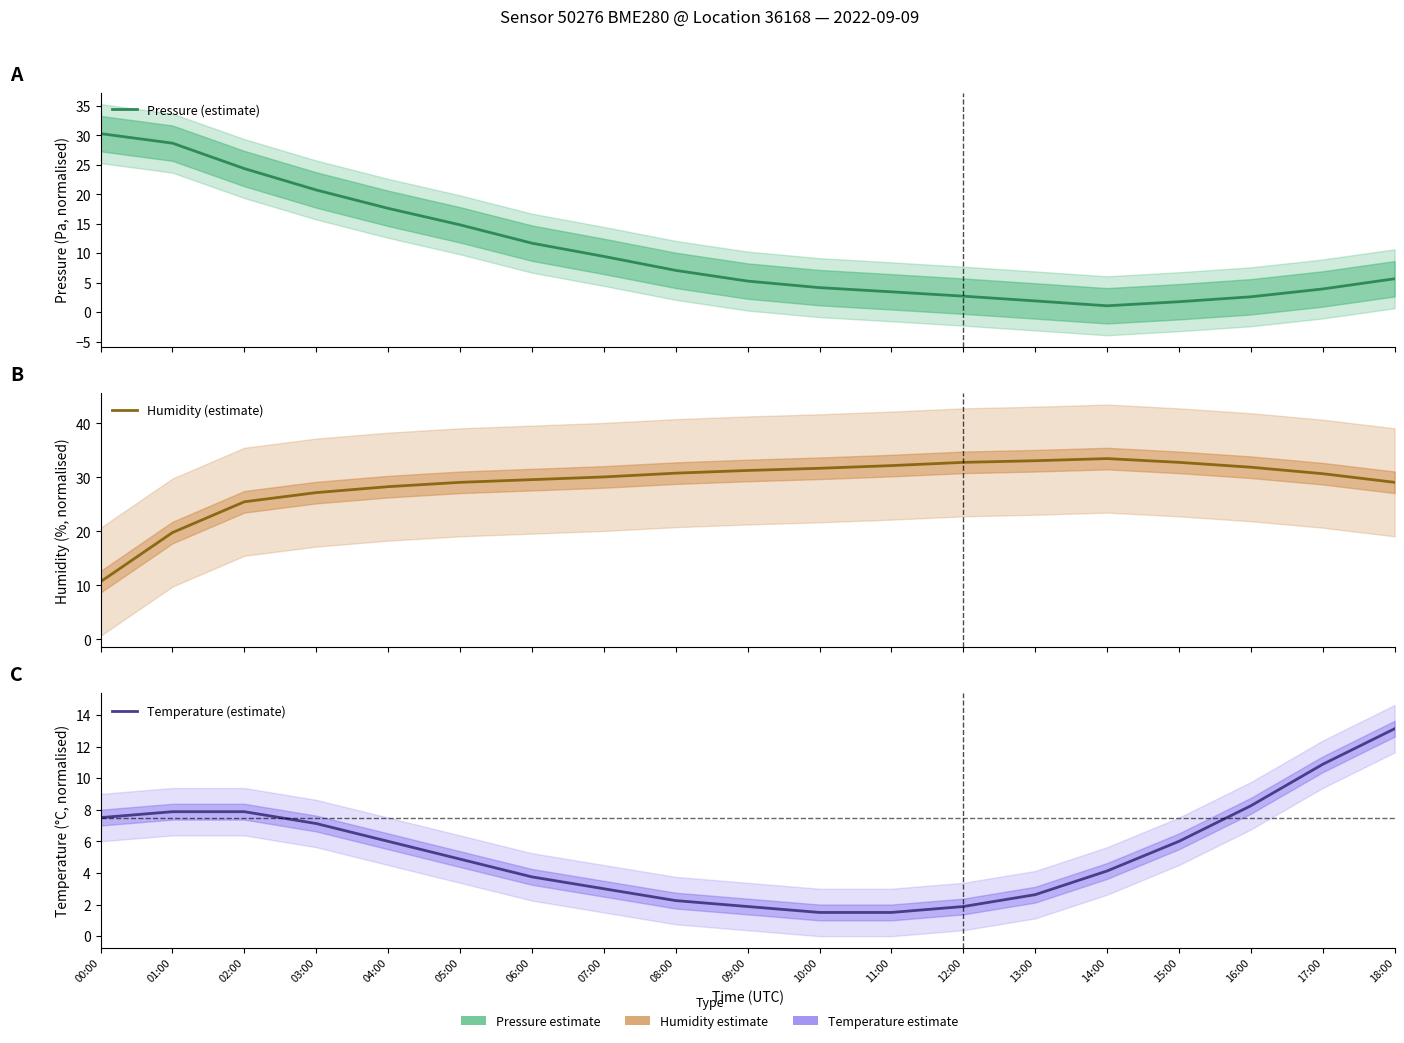

Which category has the lowest value in the Pressure (estimate) series?

14:00